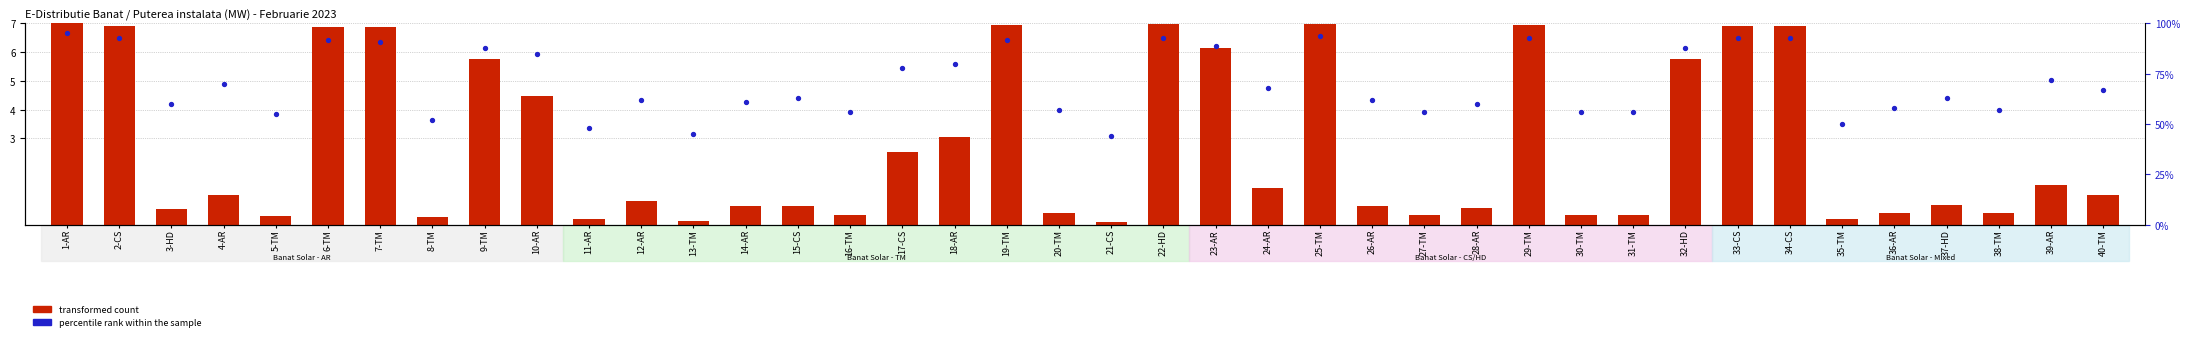

What are all the series names shown in the legend?

transformed count, percentile rank within the sample